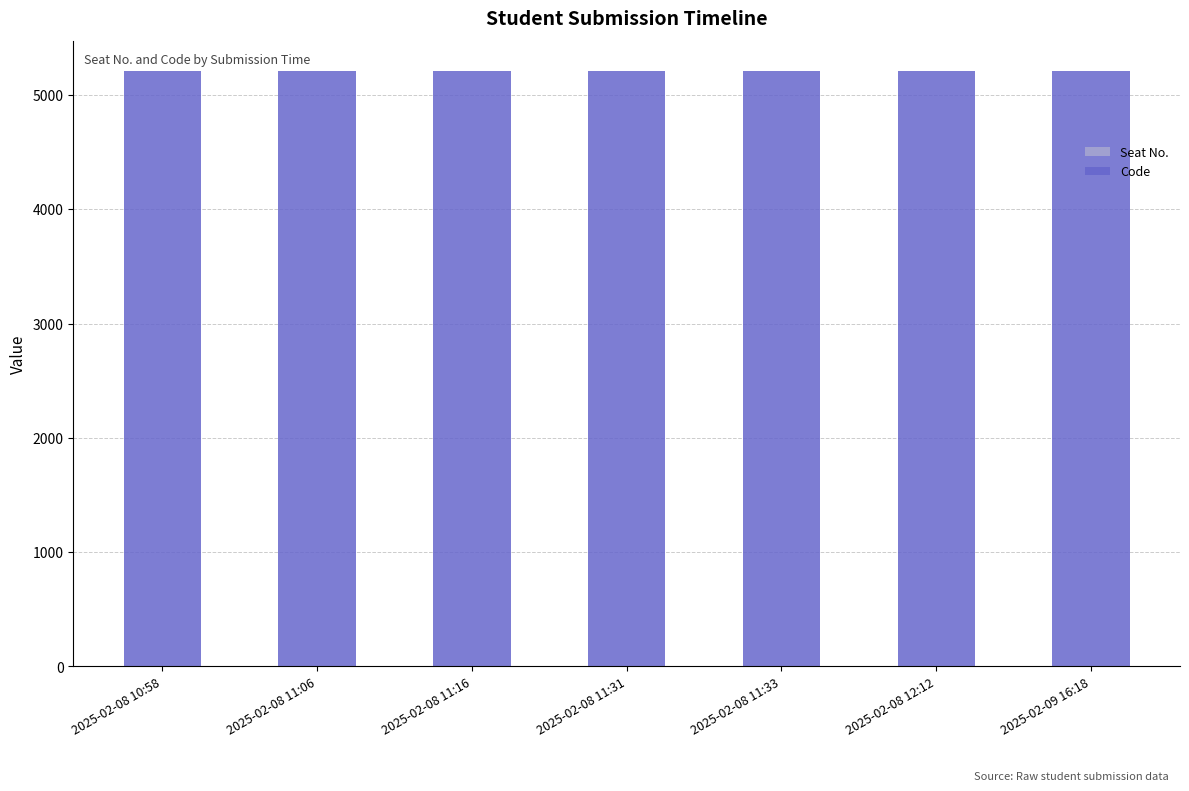

Count the number of data series in this chart.

2